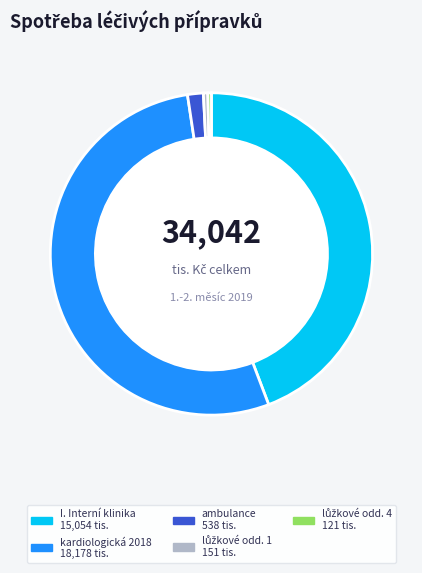

Is there any slice that represents more than half of the pie?

Yes